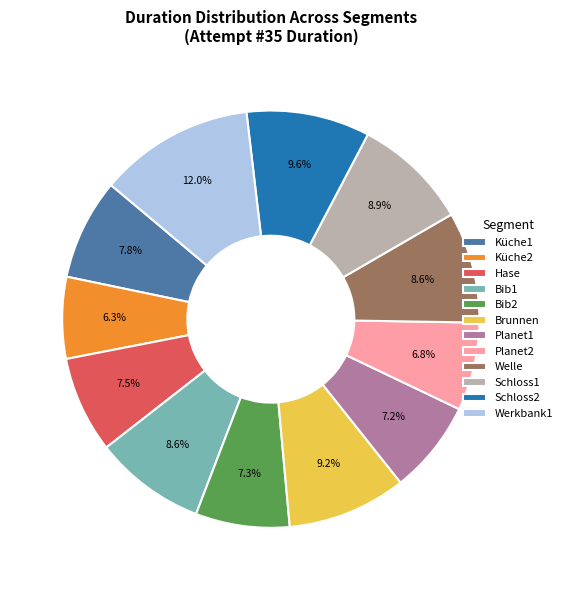

What percentage is the Planet2 slice, to the nearest percent?

7%